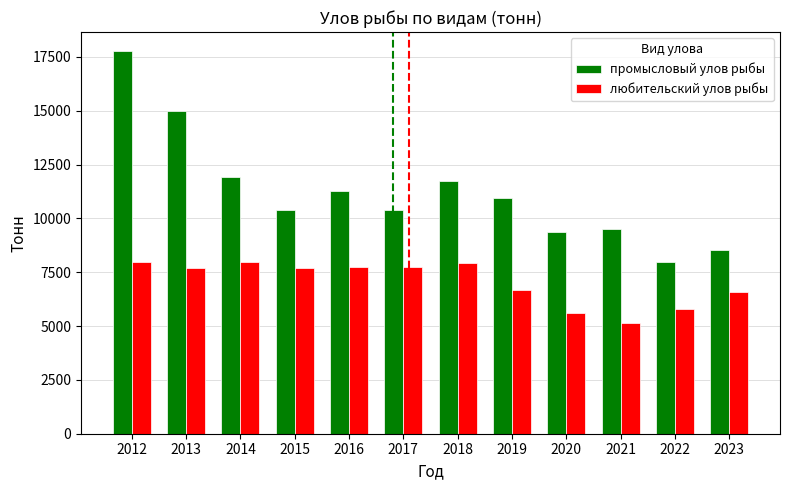

How many bars are there in total?

24